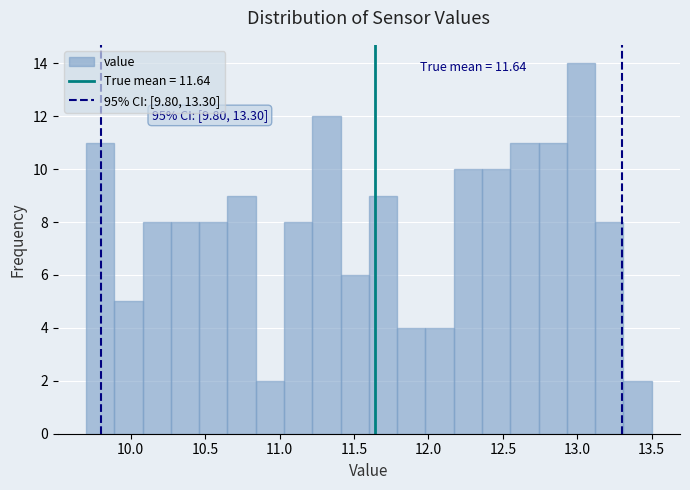

Around what value on the x-axis is the tallest bar? Give the approximate position of its centre, as read against the axis.

13.05